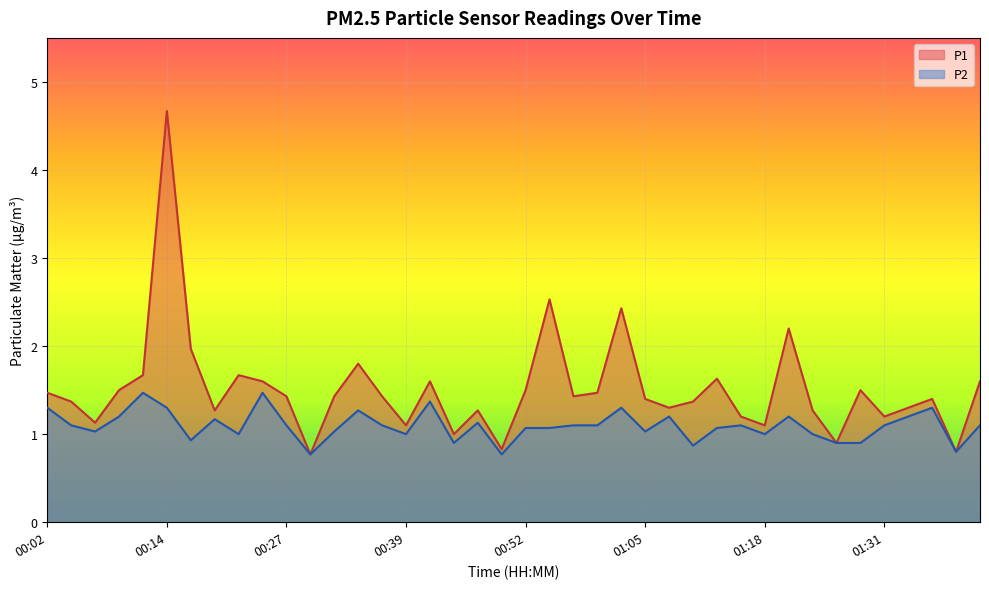

How many values in the P2 series are below 1?

8